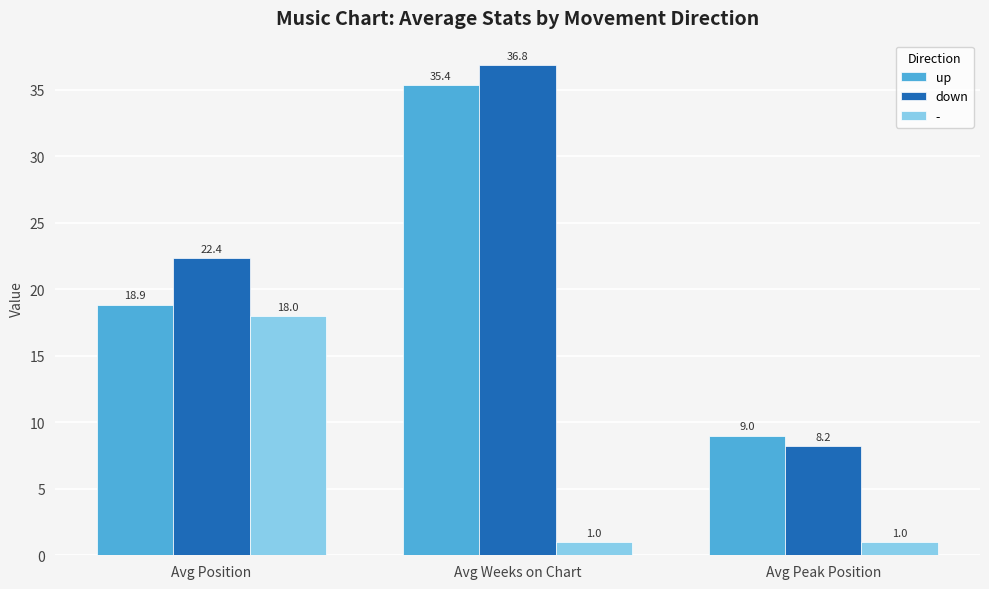

Where does the up series first go above 18?

Avg Position